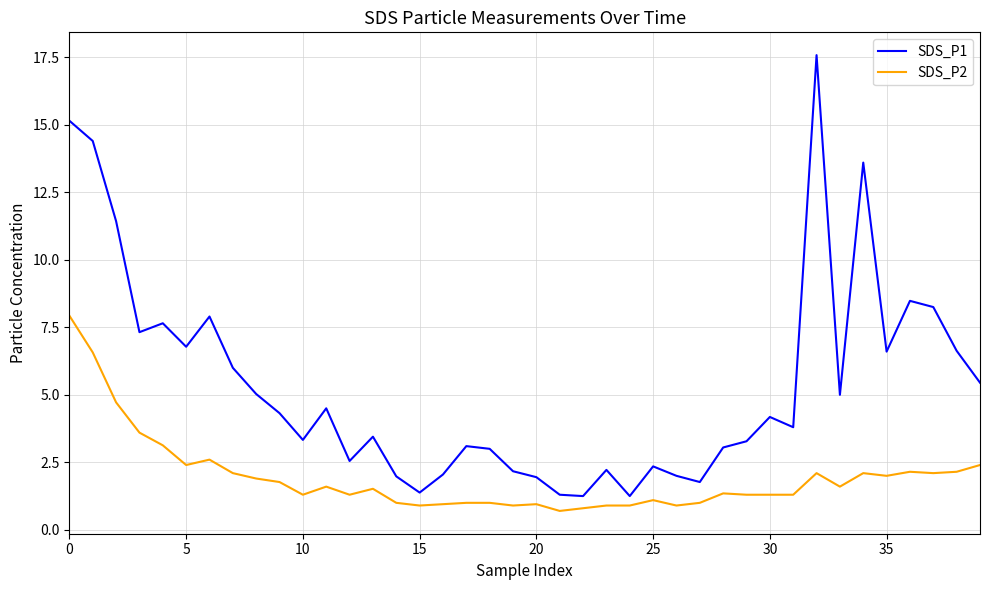

Rank the series by their average value, from lowest to highest.

SDS_P2, SDS_P1